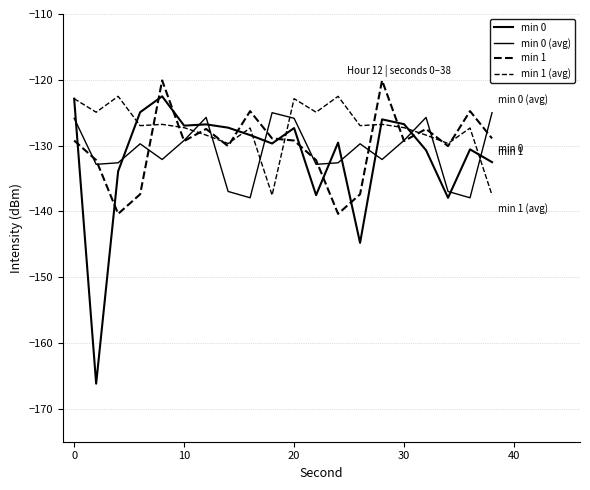

How many times do min 1 and min 0 cross each other?

11